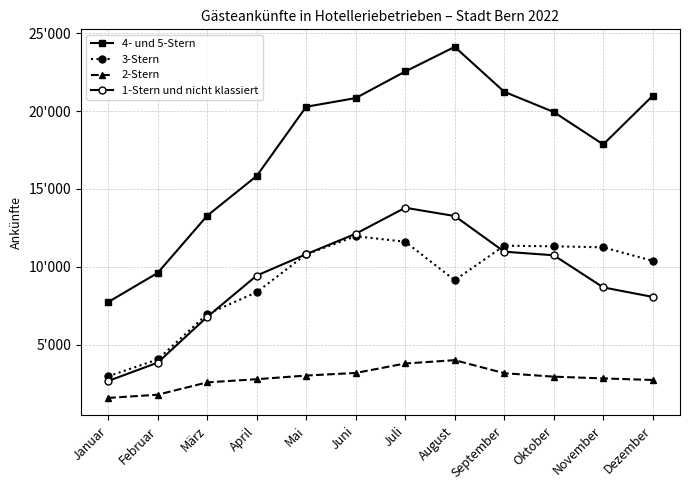

What are all the series names shown in the legend?

4- und 5-Stern, 3-Stern, 2-Stern, 1-Stern und nicht klassiert